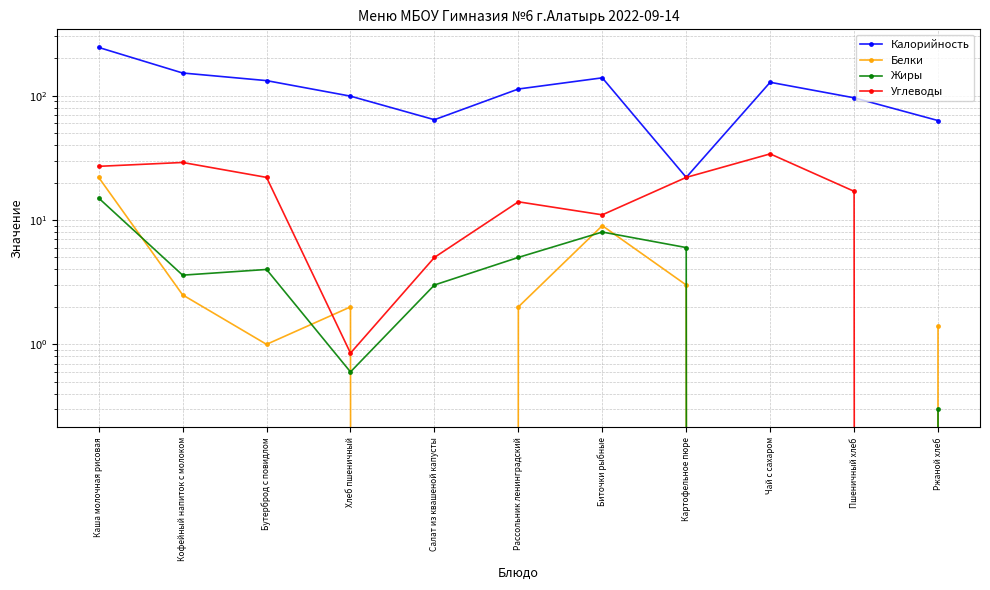

What position from the left is Хлеб пшеничный?

4